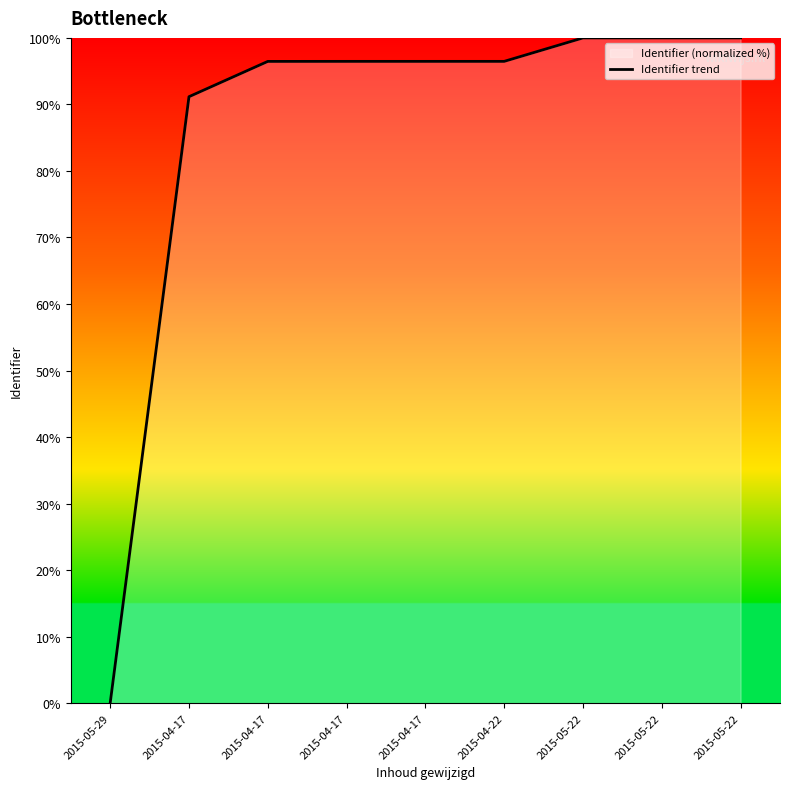

The chart shows a value of 54.4 at 2015-04-22. True or false?

False